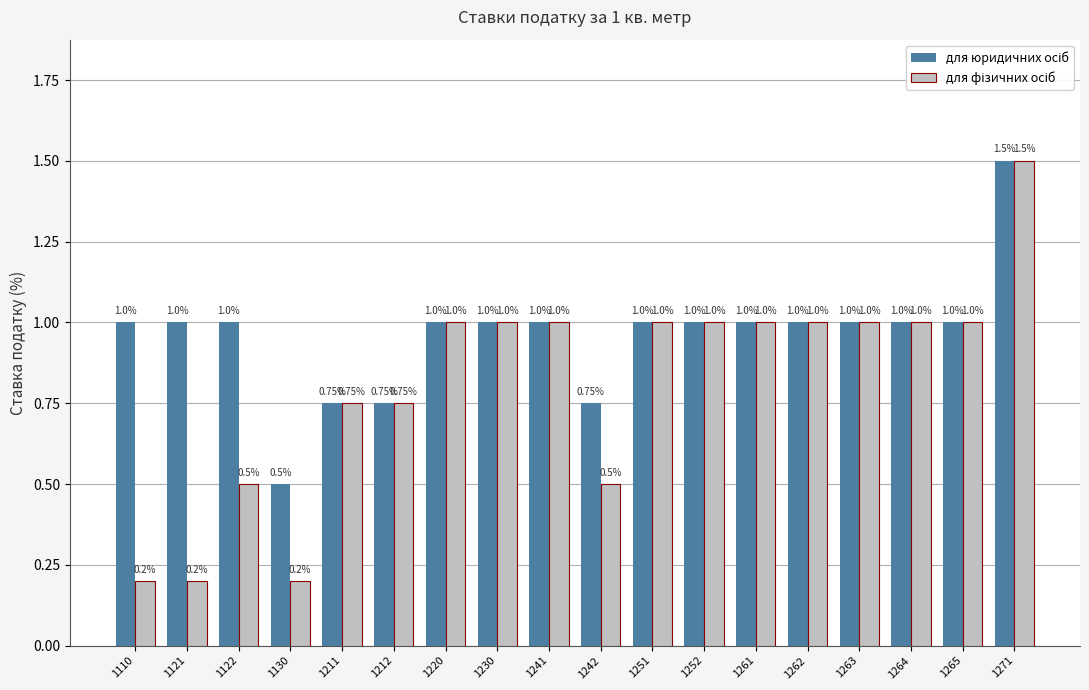

What is the total value across all series at 1122?

1.5